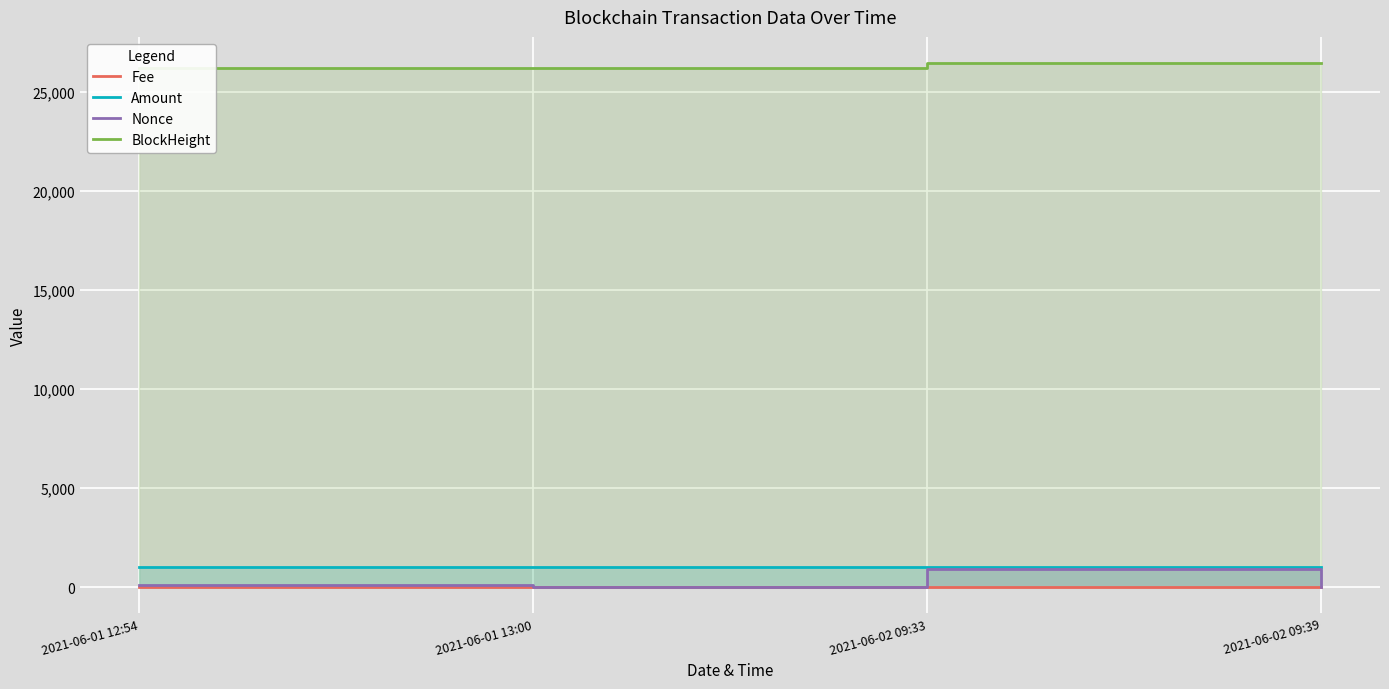

Reading right to left, list all the values displayed in this chart.

Fee: 2021-06-02 09:39=0.1	2021-06-02 09:33=0.0	2021-06-01 13:00=0.1	2021-06-01 12:54=0.0
Amount: 2021-06-02 09:39=1000.0	2021-06-02 09:33=1000.0	2021-06-01 13:00=999.0	2021-06-01 12:54=1000.0
Nonce: 2021-06-02 09:39=1.0	2021-06-02 09:33=932.0	2021-06-01 13:00=0.0	2021-06-01 12:54=113.0
BlockHeight: 2021-06-02 09:39=26444.0	2021-06-02 09:33=26442.0	2021-06-01 13:00=26193.0	2021-06-01 12:54=26192.0